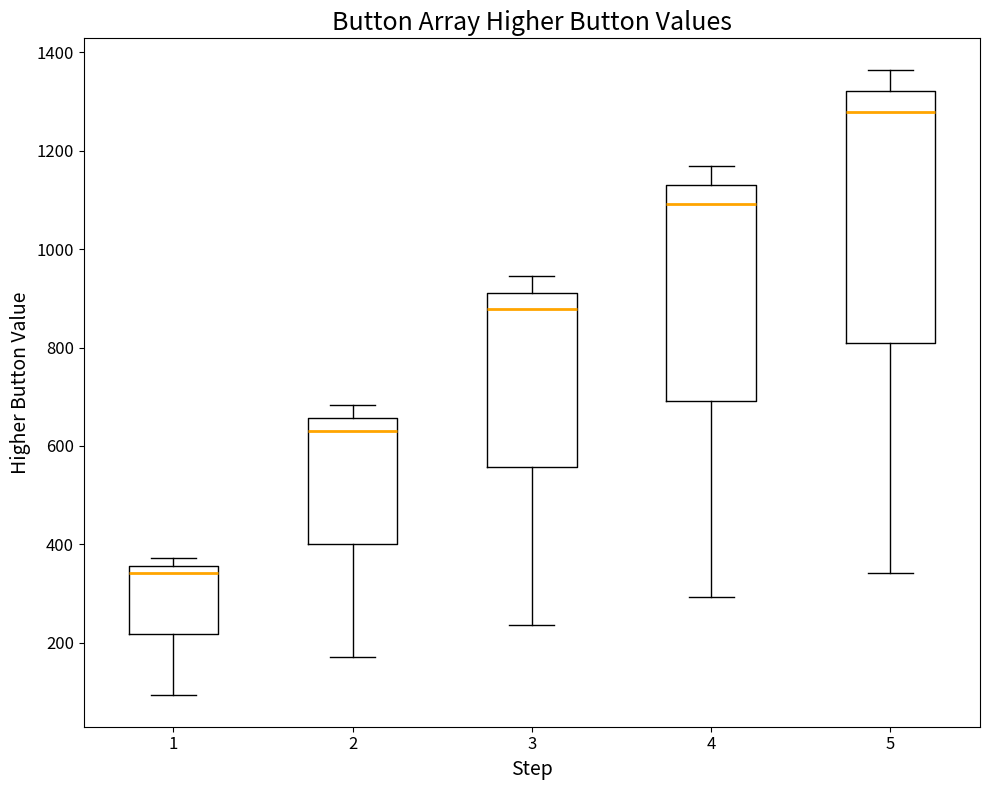

Reading left to right, transcribe this box plot: for each box, give where its median line is, the range the box spans, and where its two whiskers end, as read against the y-axis. The values are not printed on the chart, so give them approximately, as read against the axis.

1: median 340, box 220 to 360, whiskers 100 to 380
2: median 640, box 400 to 660, whiskers 180 to 680
3: median 880, box 560 to 920, whiskers 240 to 940
4: median 1100, box 700 to 1140, whiskers 300 to 1180
5: median 1280, box 820 to 1320, whiskers 340 to 1360